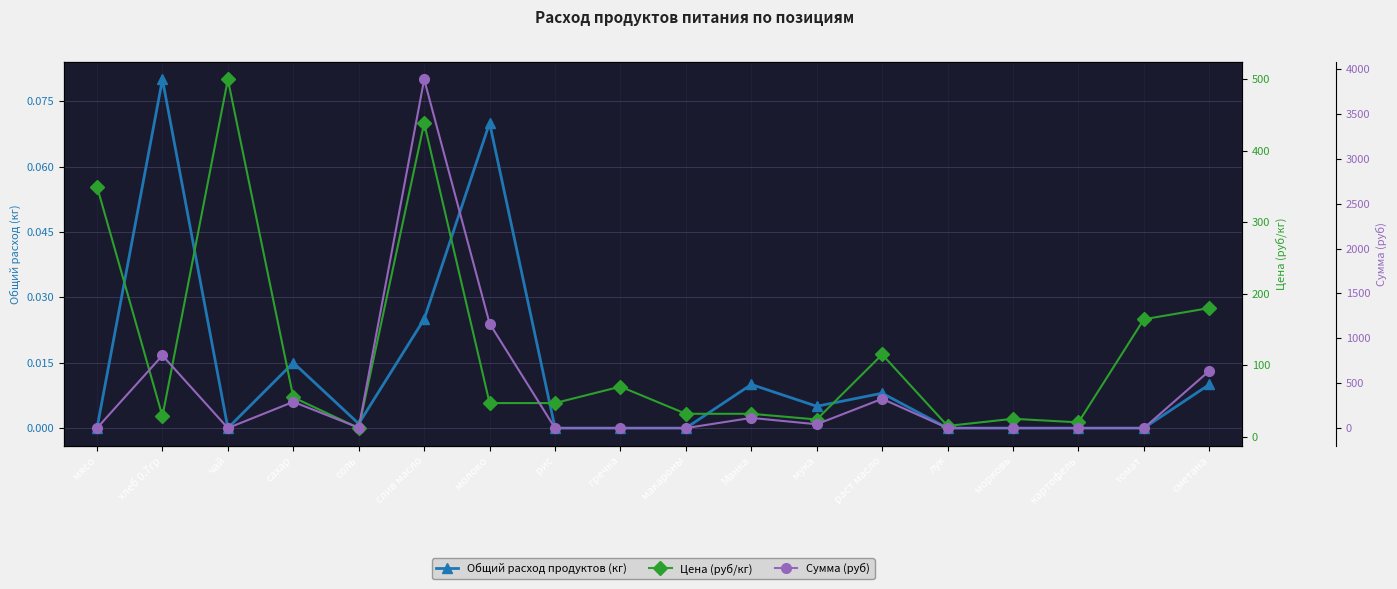

True or false: Цена (руб/кг) and Сумма (руб) intersect in this chart.

True